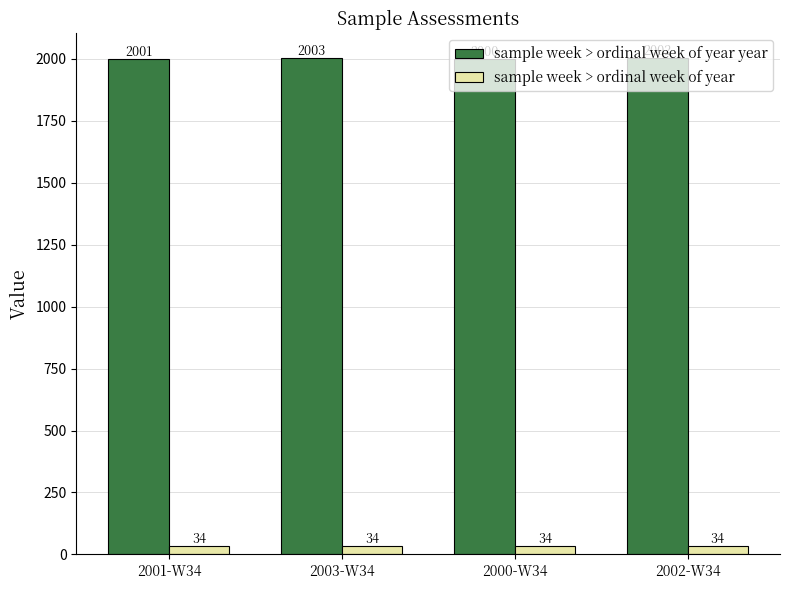

What is the value of the sample week > ordinal week of year bar at the 2nd from the left?

34